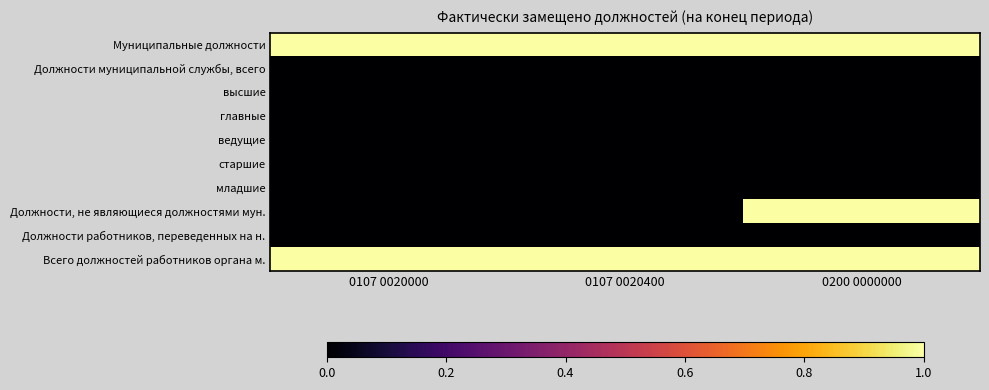

Reading left to right, what are all the values shown in this chart?

Муниципальные должности: 0107 0020000=1	0107 0020400=1	0200 0000000=1
Должности муниципальной службы, всего: 0107 0020000=0	0107 0020400=0	0200 0000000=0
высшие: 0107 0020000=0	0107 0020400=0	0200 0000000=0
главные: 0107 0020000=0	0107 0020400=0	0200 0000000=0
ведущие: 0107 0020000=0	0107 0020400=0	0200 0000000=0
старшие: 0107 0020000=0	0107 0020400=0	0200 0000000=0
младшие: 0107 0020000=0	0107 0020400=0	0200 0000000=0
Должности, не являющиеся должностями мун.: 0107 0020000=0	0107 0020400=0	0200 0000000=1
Должности работников, переведенных на н.: 0107 0020000=0	0107 0020400=0	0200 0000000=0
Всего должностей работников органа м.: 0107 0020000=1	0107 0020400=1	0200 0000000=1